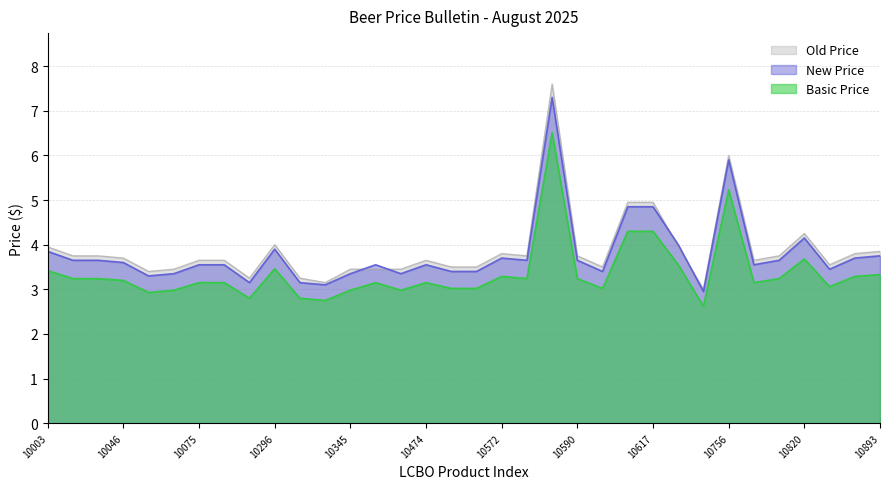

Which series has the widest spread of values?

Old Price